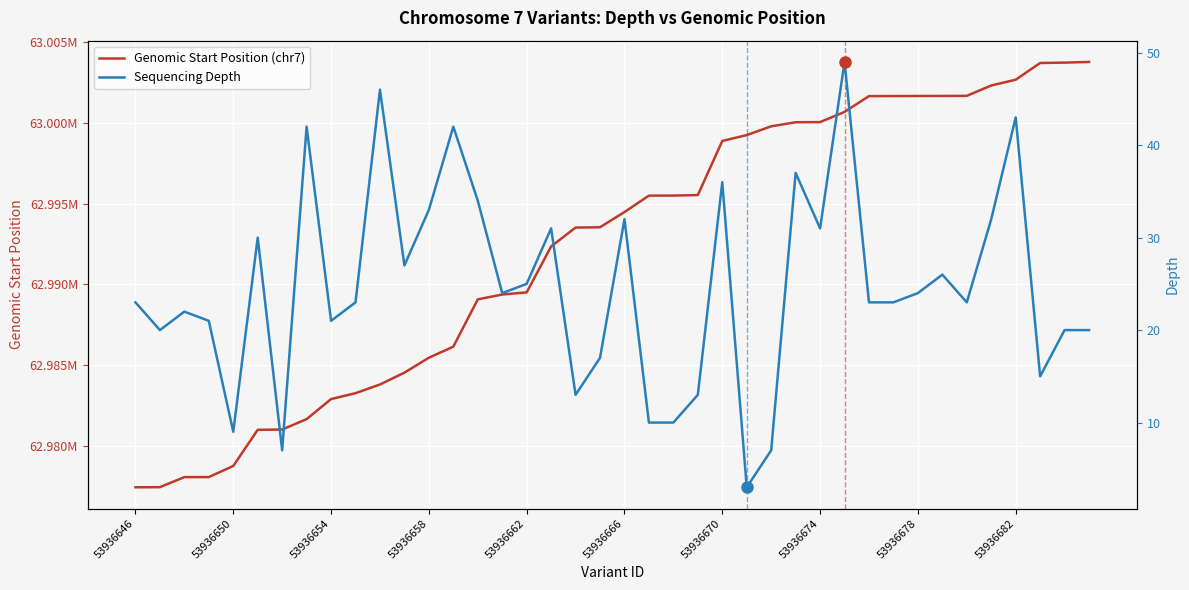

What is the total value across all series at 53936658?

62985492